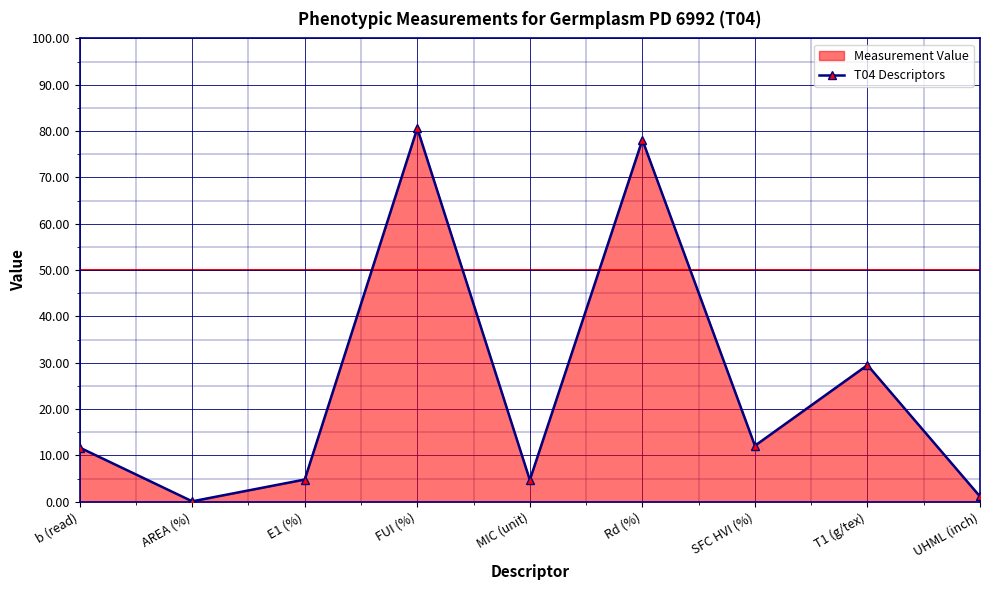

How many points are lower than both their immediate neighbors (excluding endpoints)?

3